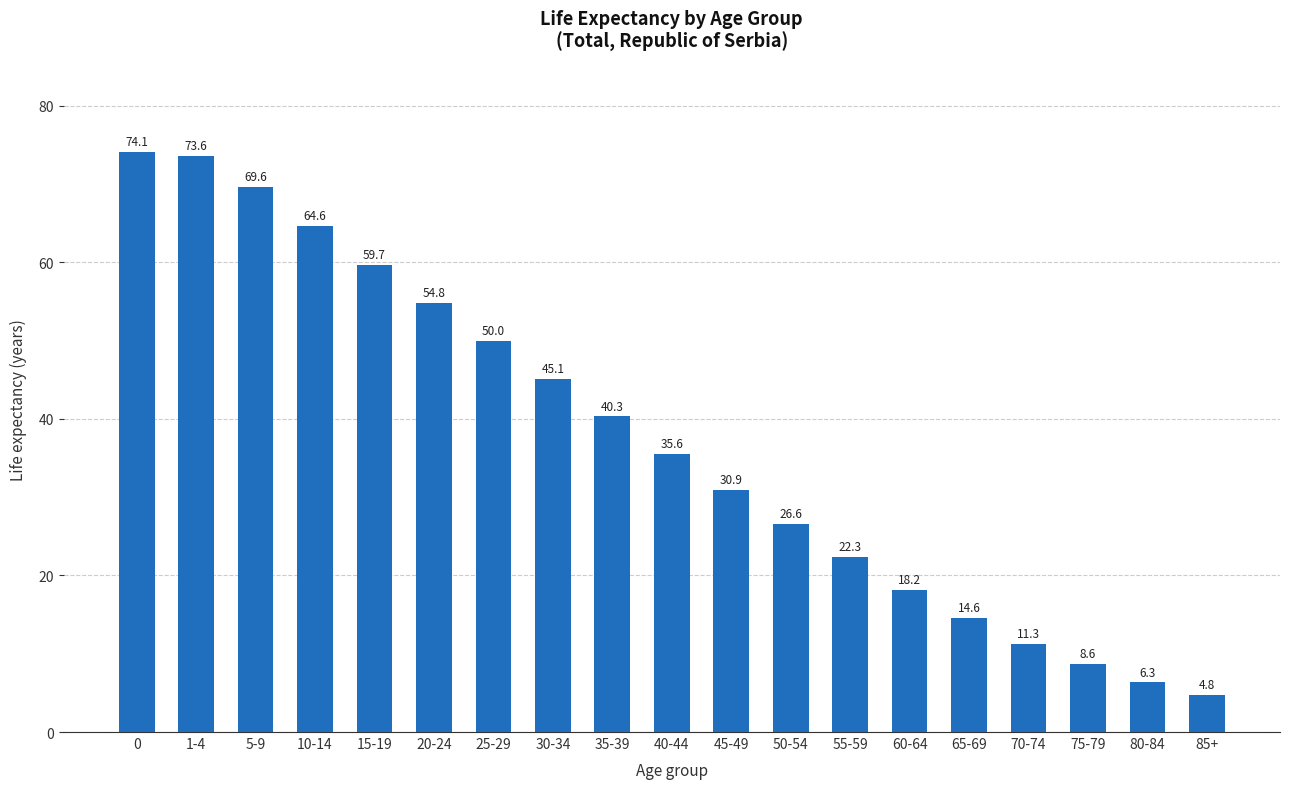

What is the value of the 10th bar from the left?

35.6